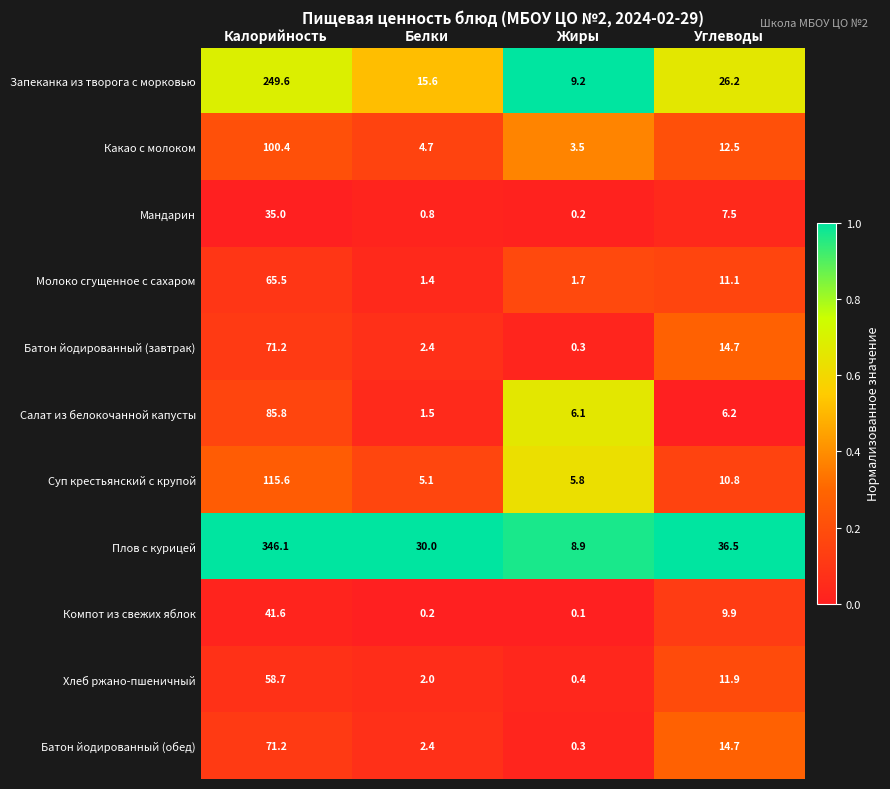

How many values in the Батон йодированный (обед) series are below 14?

2